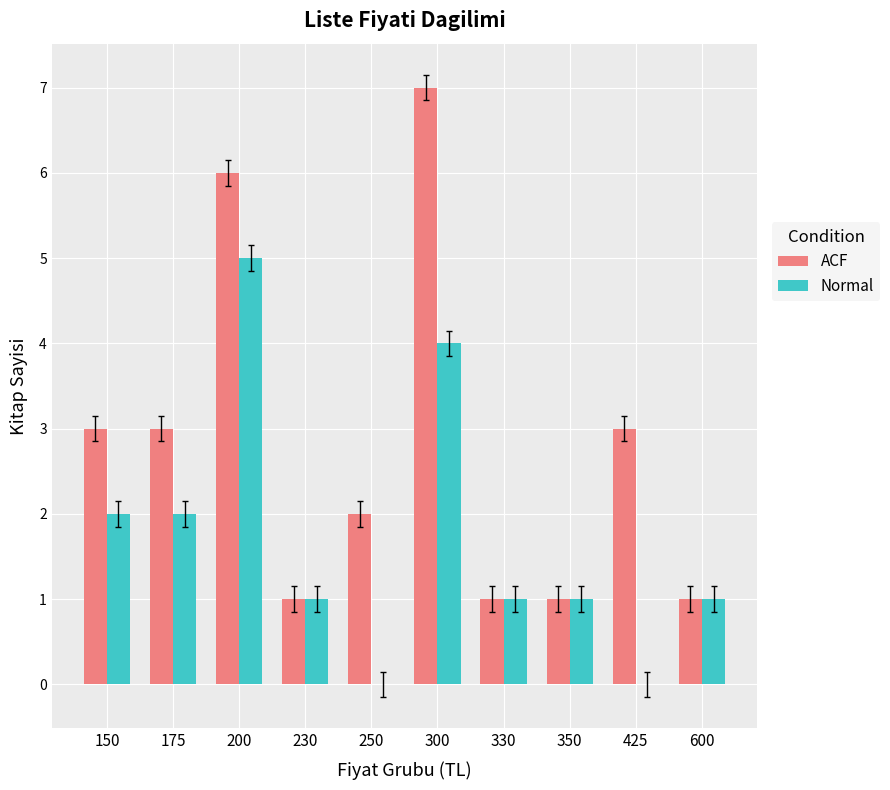

True or false: ACF has a value of 1 at 350.

True